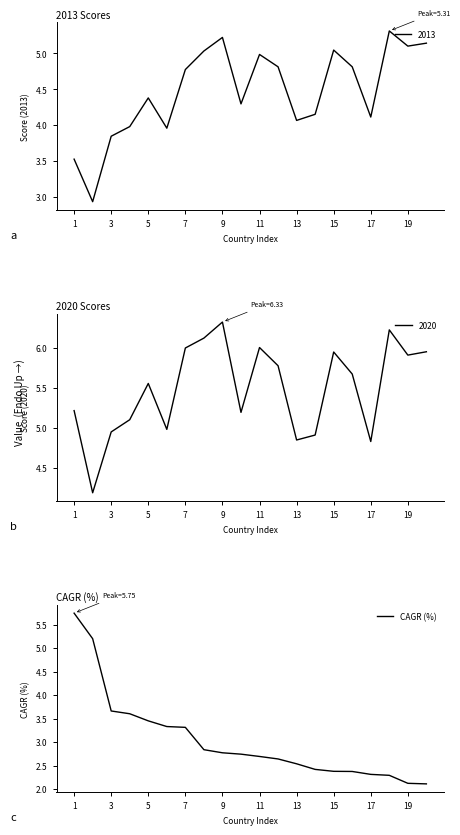

The value of CAGR (%) at 9 is 3.9. True or false?

False